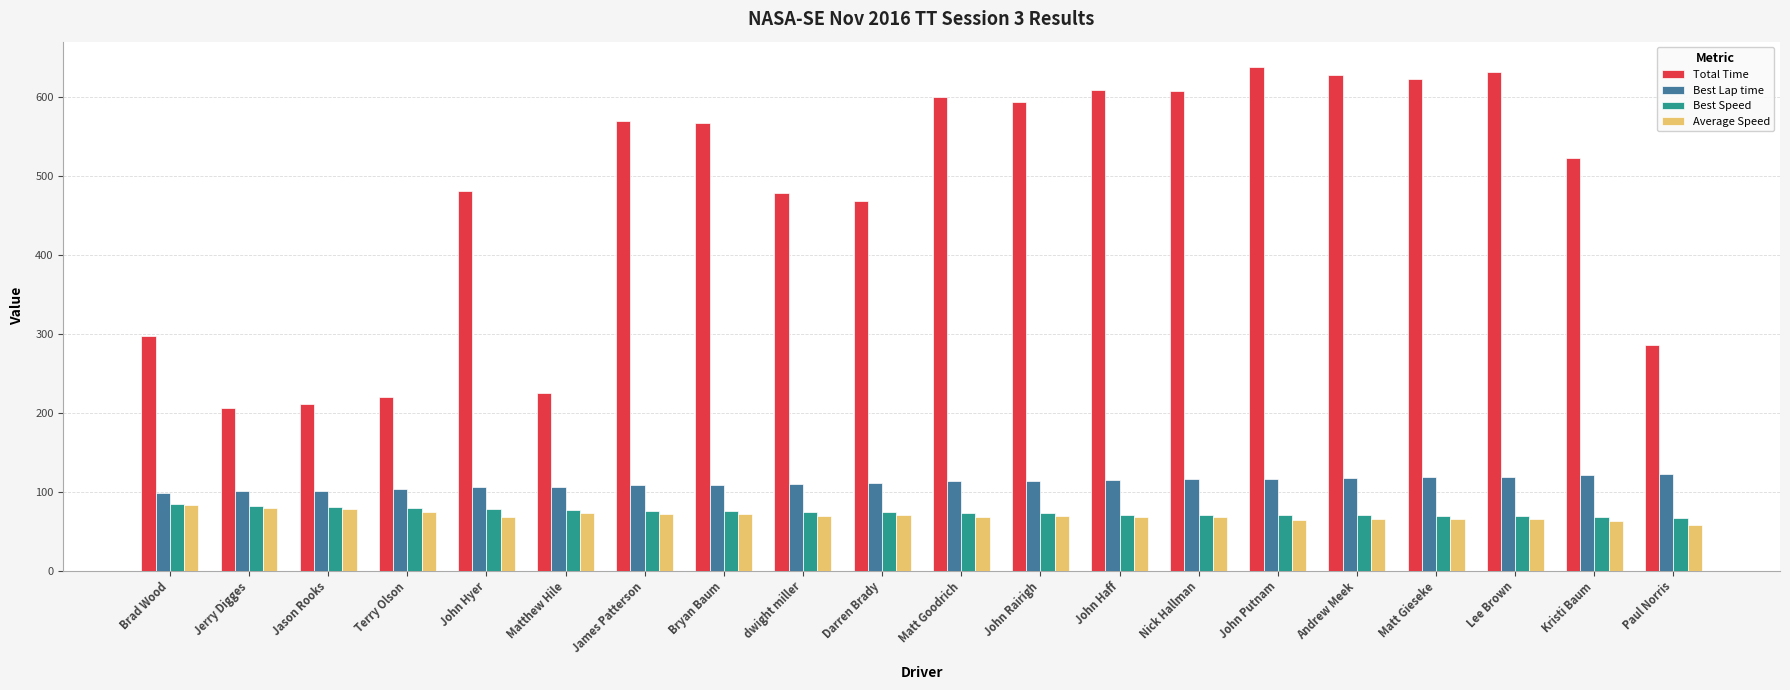

What are all the series names shown in the legend?

Total Time, Best Lap time, Best Speed, Average Speed